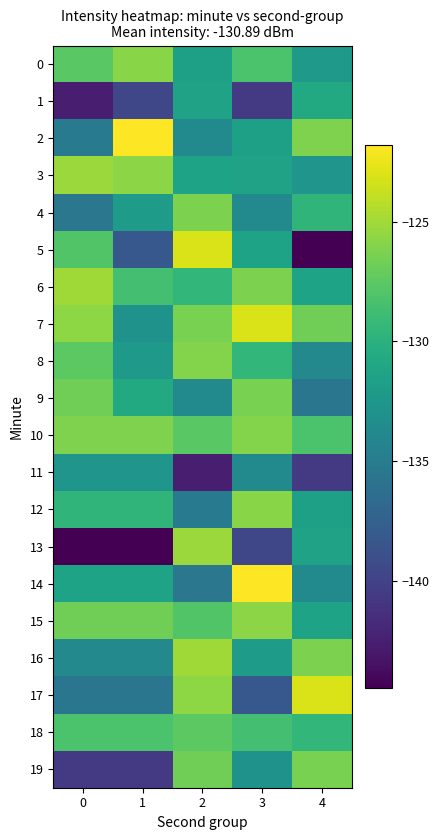

What is the difference between the highest and lowest values at 3?

18.8